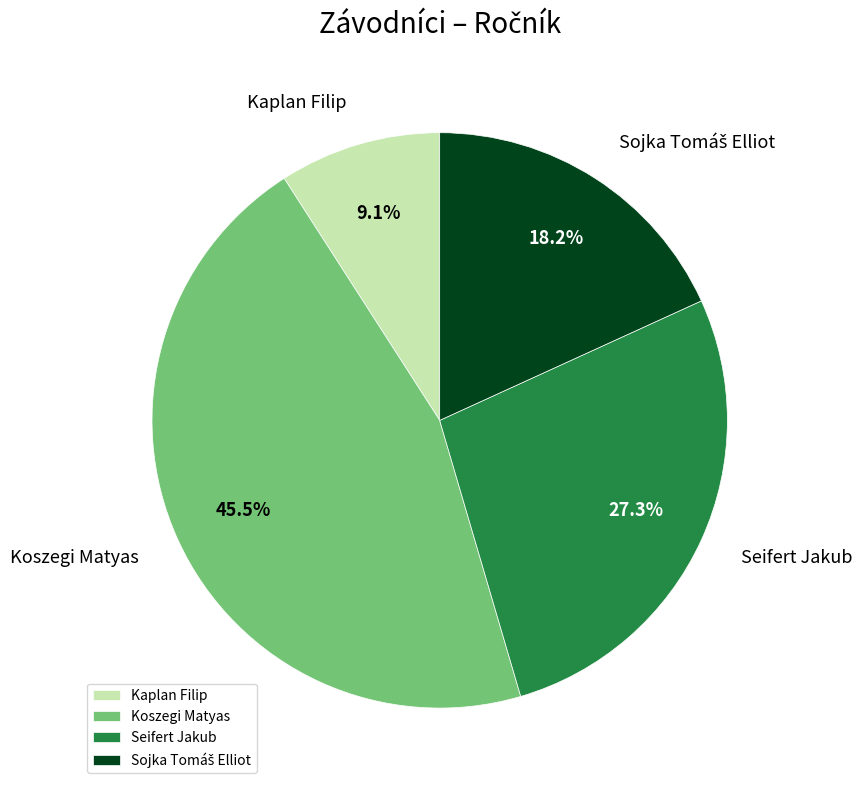

To the nearest percent, what percentage of the pie is Kaplan Filip?

9%